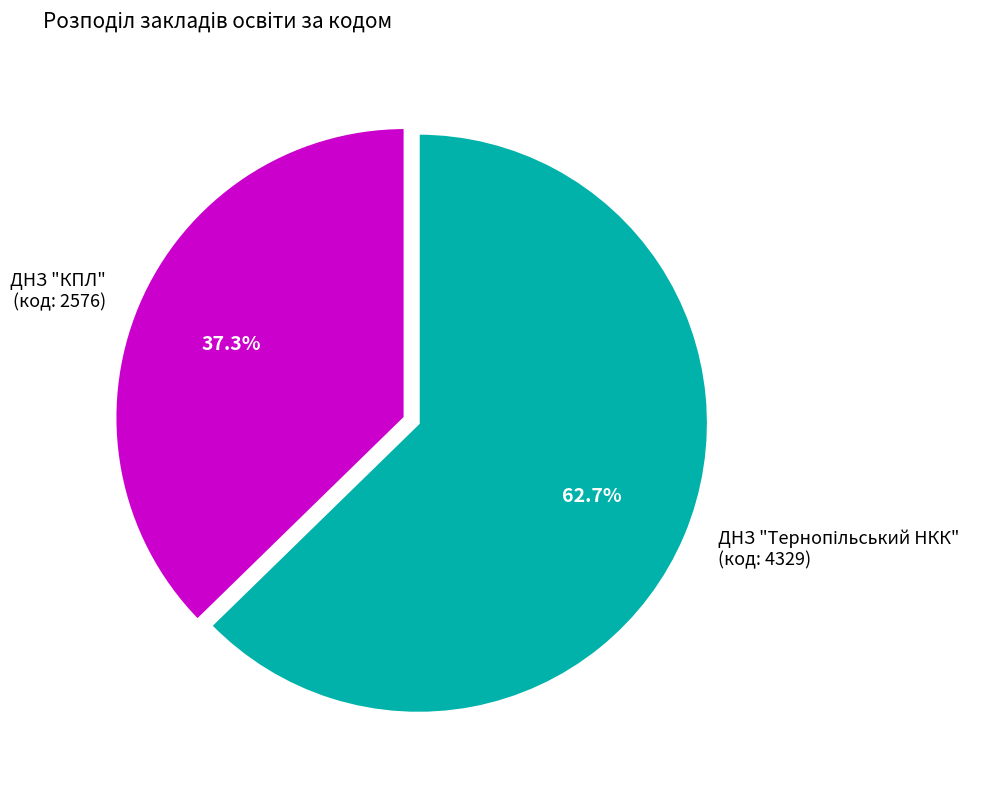

How much of the chart is everything except ДНЗ "КПЛ" (код: 2576)?

62.7%